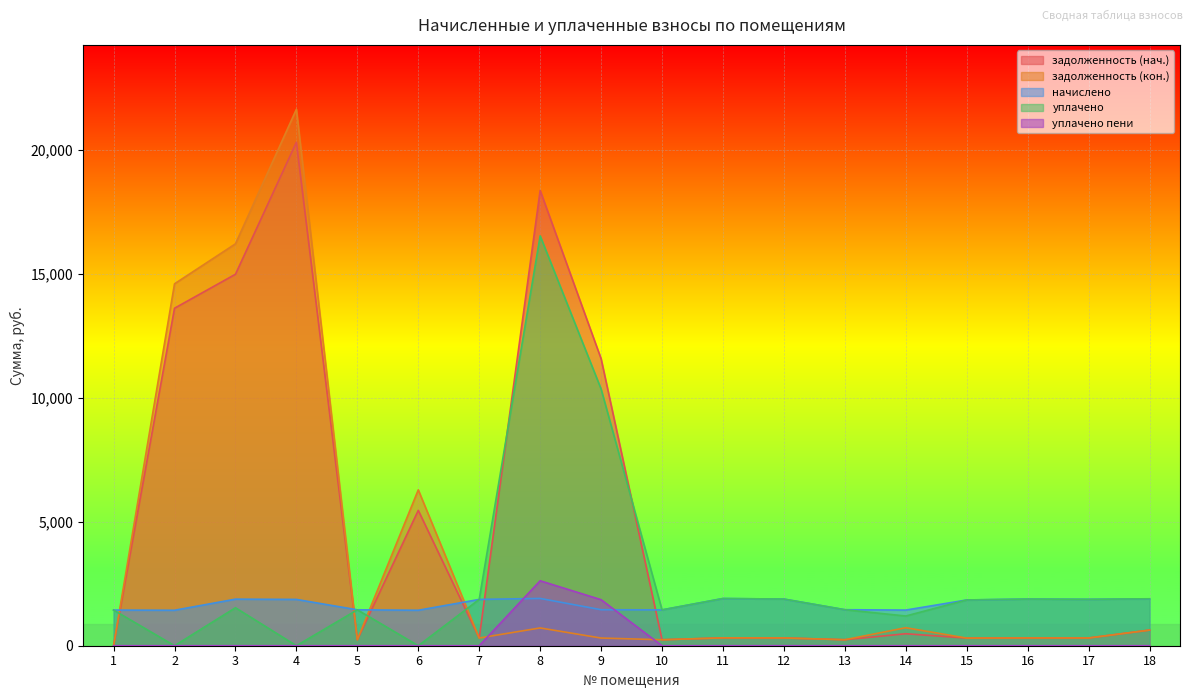

What is the lowest value of the начислено series?

1431.3